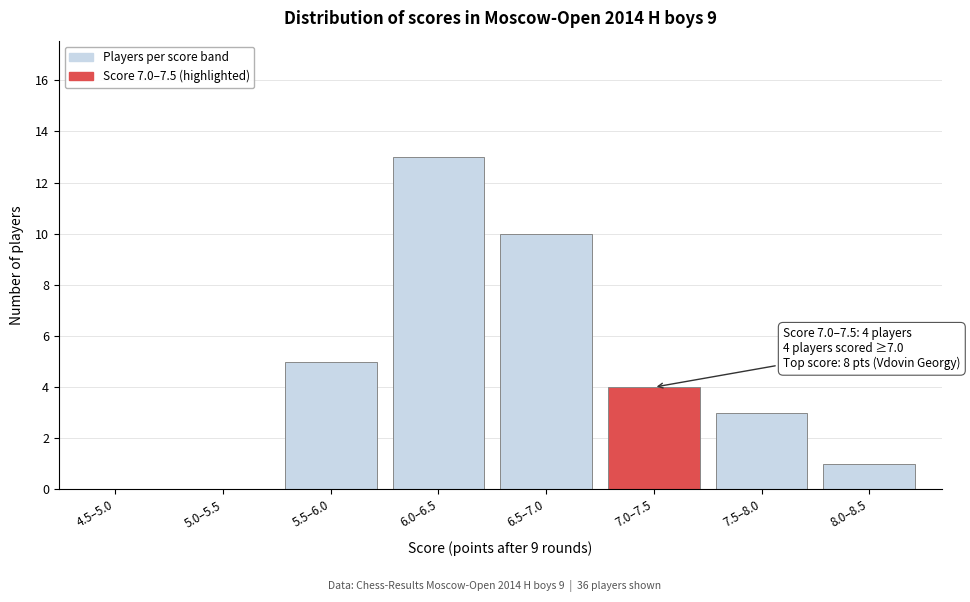

Reading right to left, transcribe all the data shown in this chart.

8.0–8.5=1	7.5–8.0=3	7.0–7.5=4	6.5–7.0=10	6.0–6.5=13	5.5–6.0=5	5.0–5.5=0	4.5–5.0=0